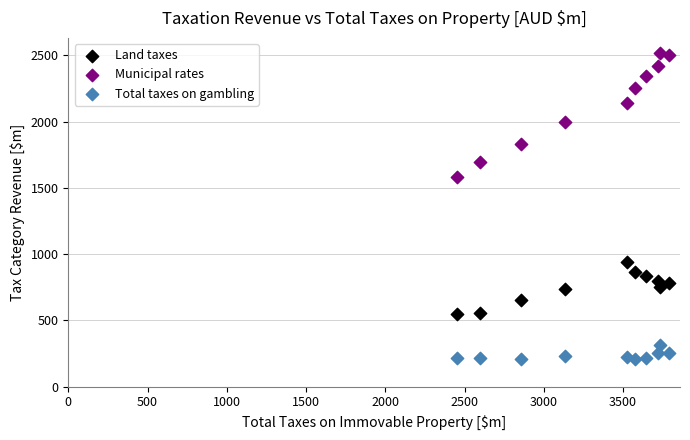

Across all series, what Y value is closest to 1364?

1581